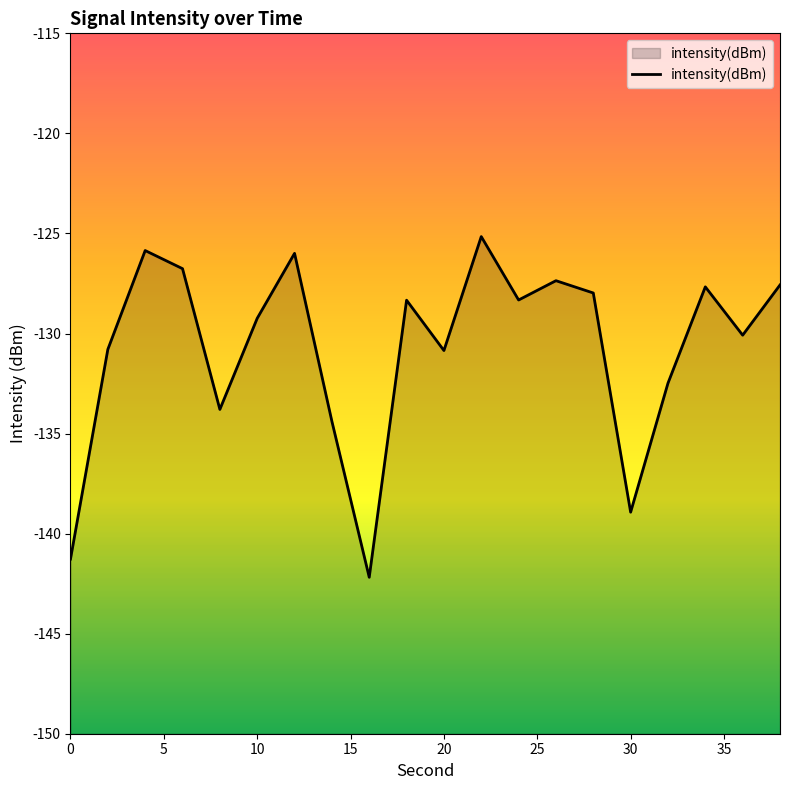

What is the greatest value displayed?

-125.2